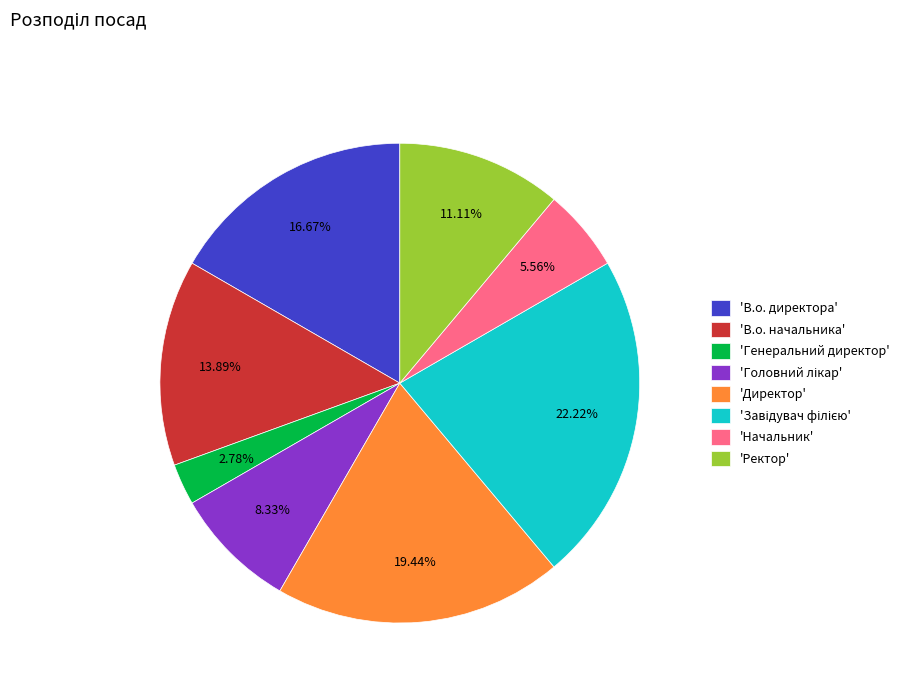

Which category has the smallest portion of the pie?

'Генеральний директор'